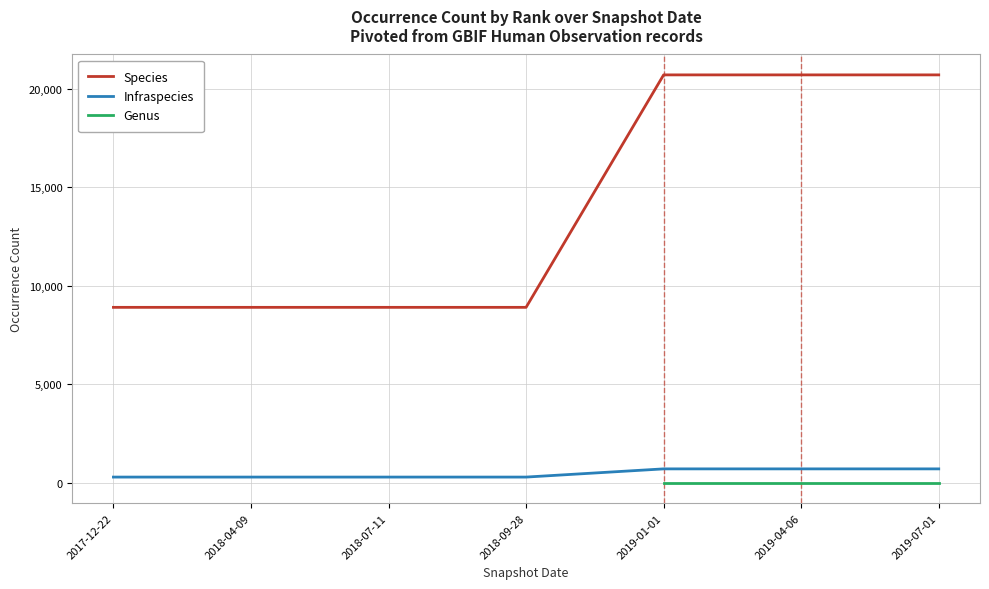

Which series changed the most between 2017-12-22 and 2019-01-01?

Species